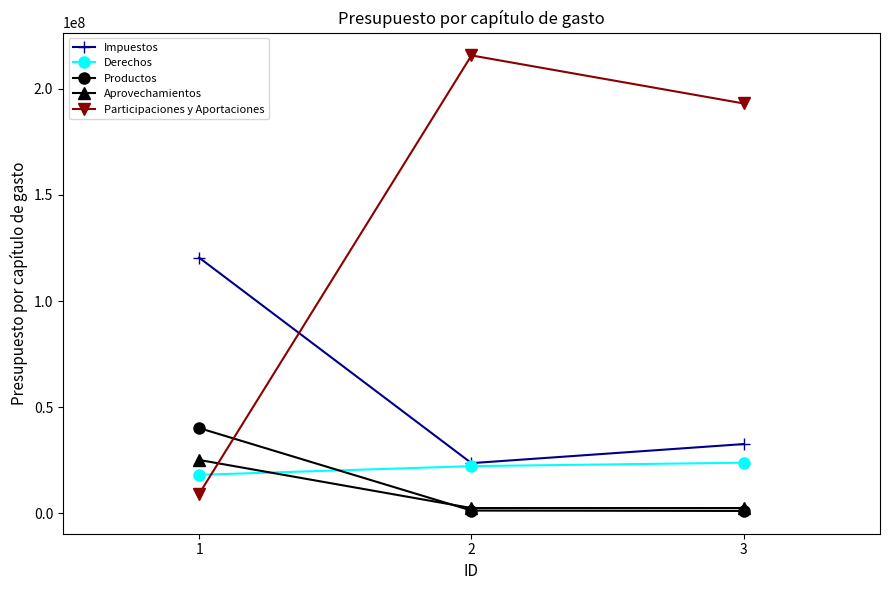

What are all the series names shown in the legend?

Impuestos, Derechos, Productos, Aprovechamientos, Participaciones y Aportaciones